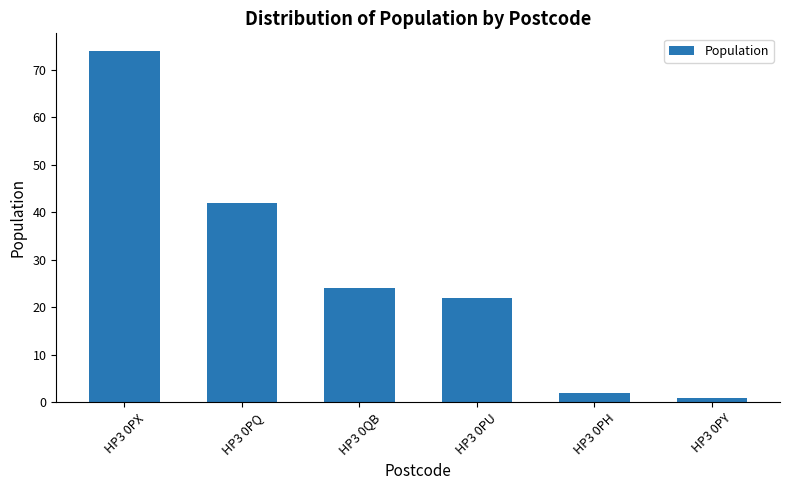

At which category does the chart reach its peak across all series?

HP3 0PX